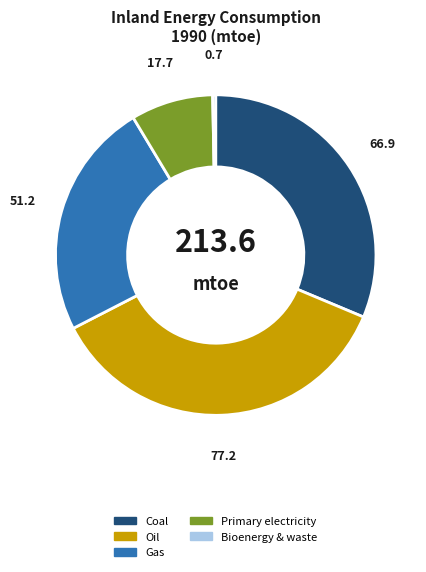

Does any single category account for the majority?

No